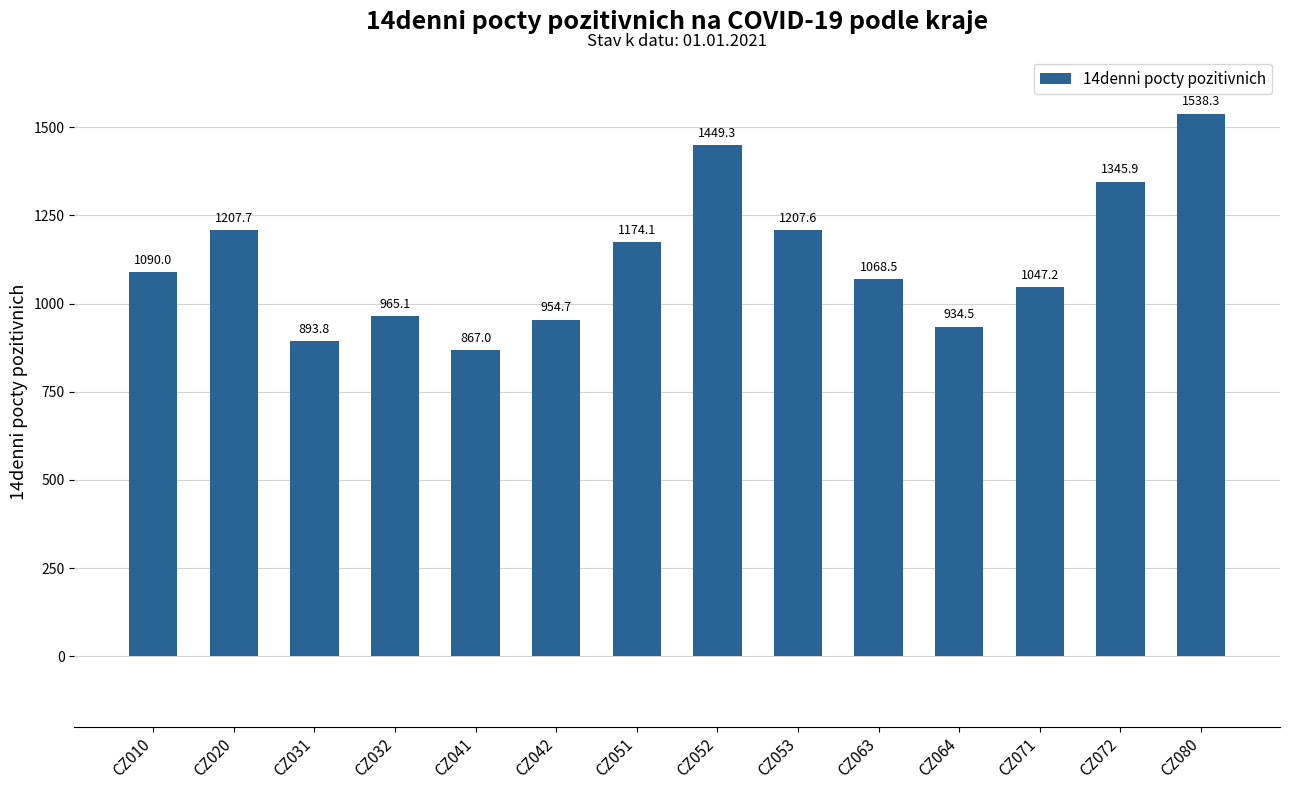

Approximately how many times larger is the value at CZ042 compared to CZ080?

0.6